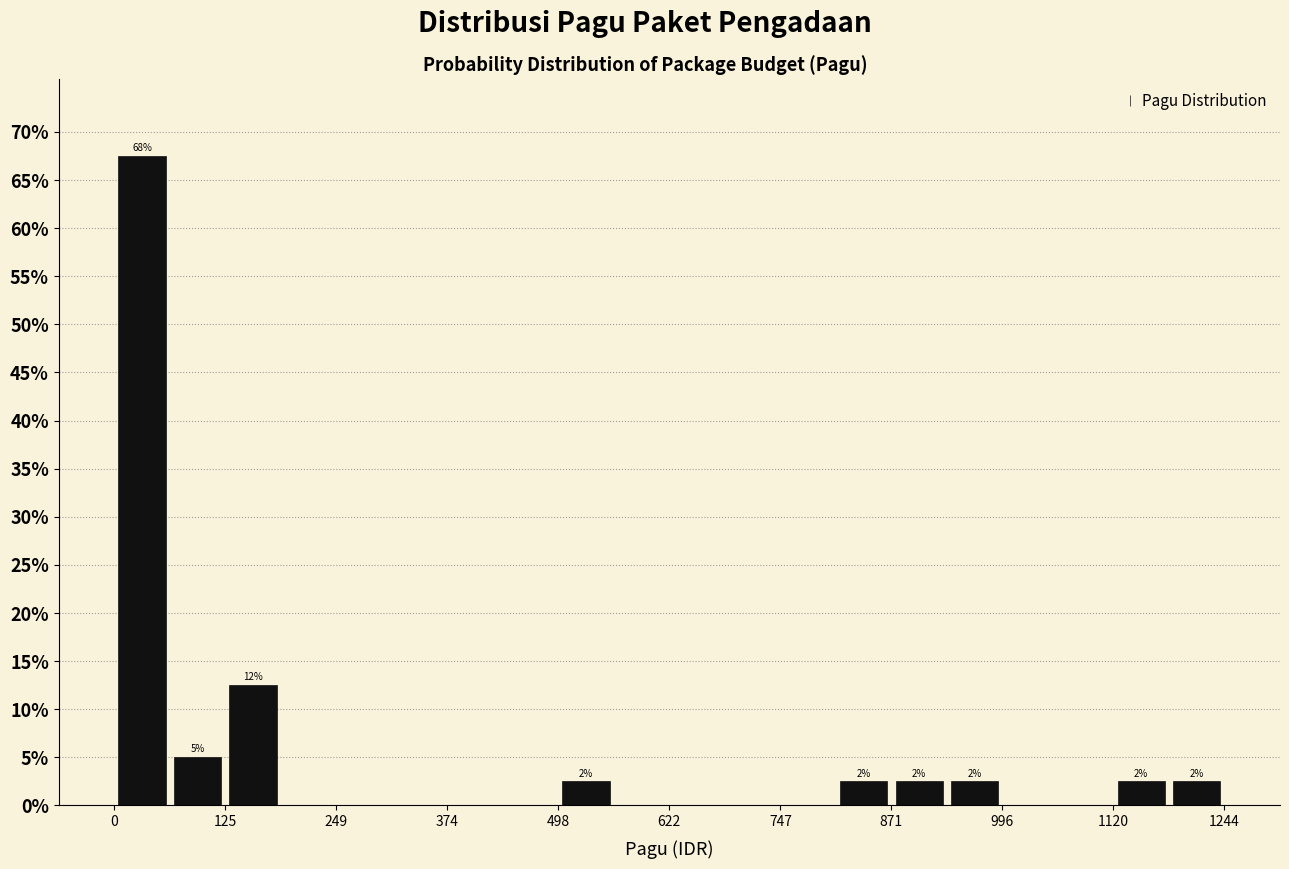

Around what value on the x-axis is the tallest bar? Give the approximate position of its centre, as read against the axis.

40